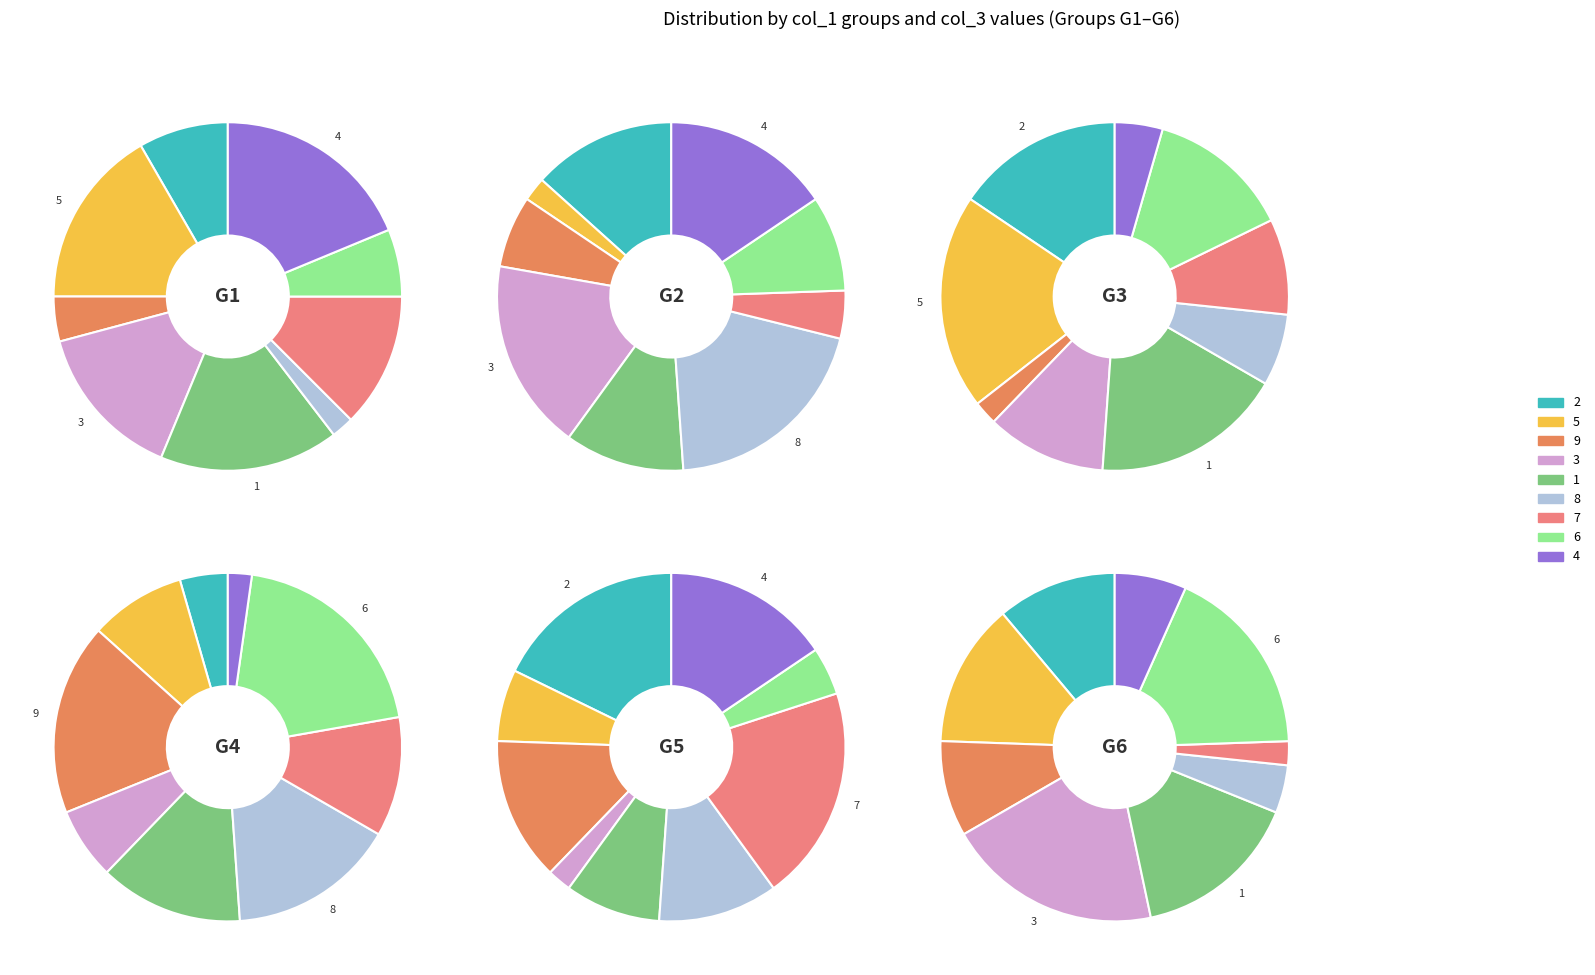

Combined, do 3 and 4 account for over 50%?

No